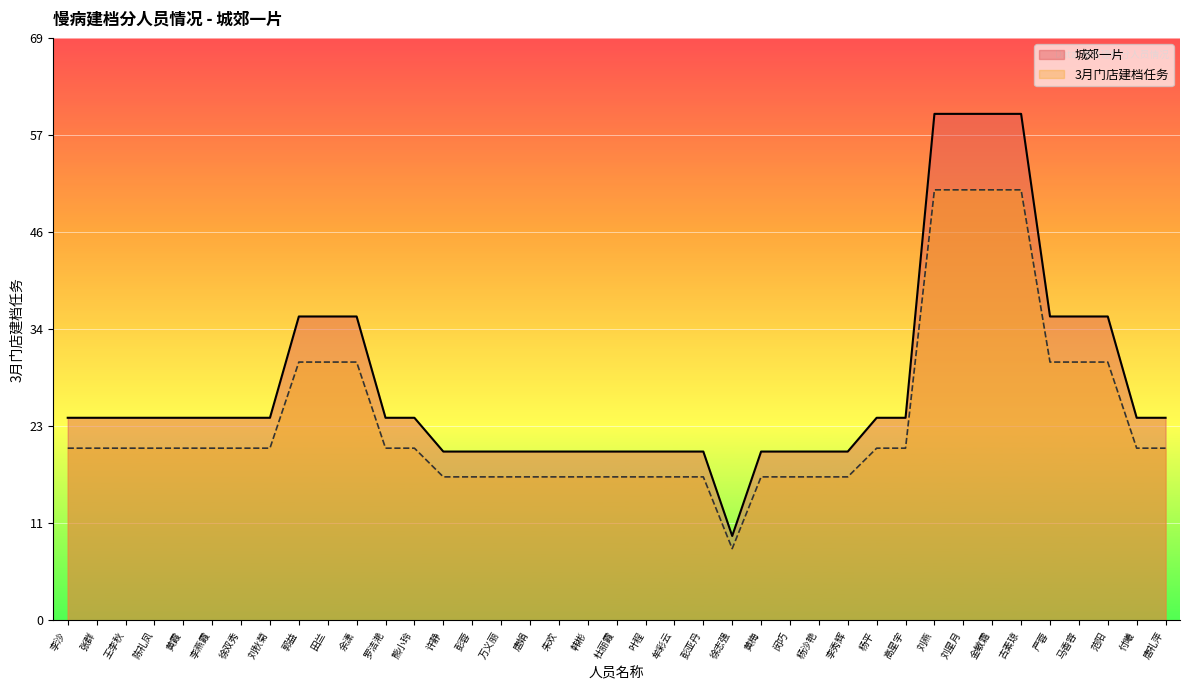

How many lines are shown in the chart?

2